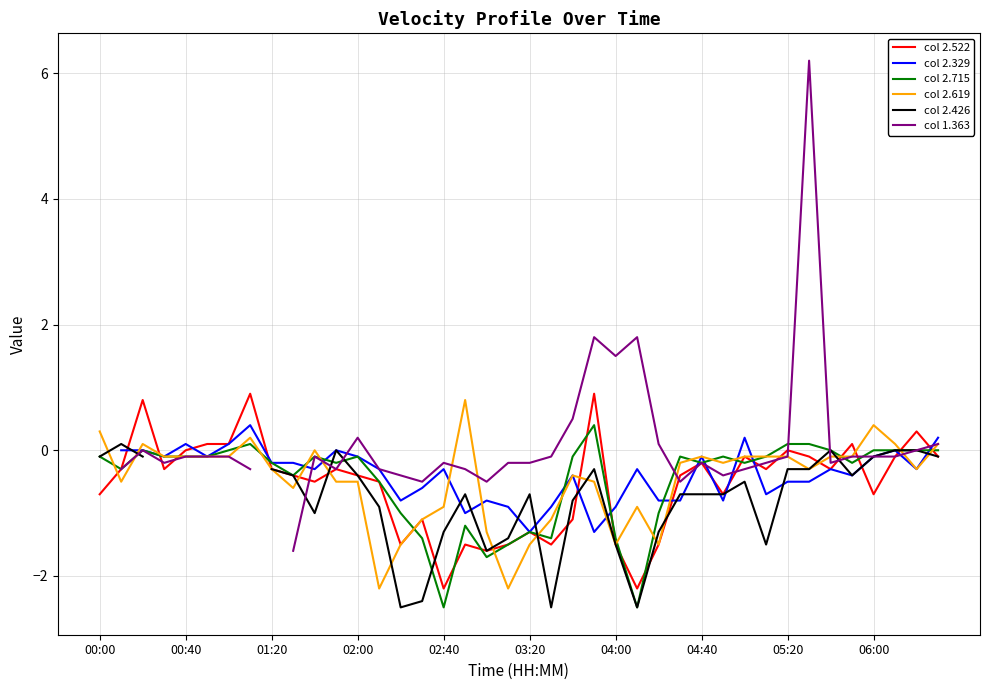

The col 2.619 series shows -0.3 at 01:20. True or false?

True